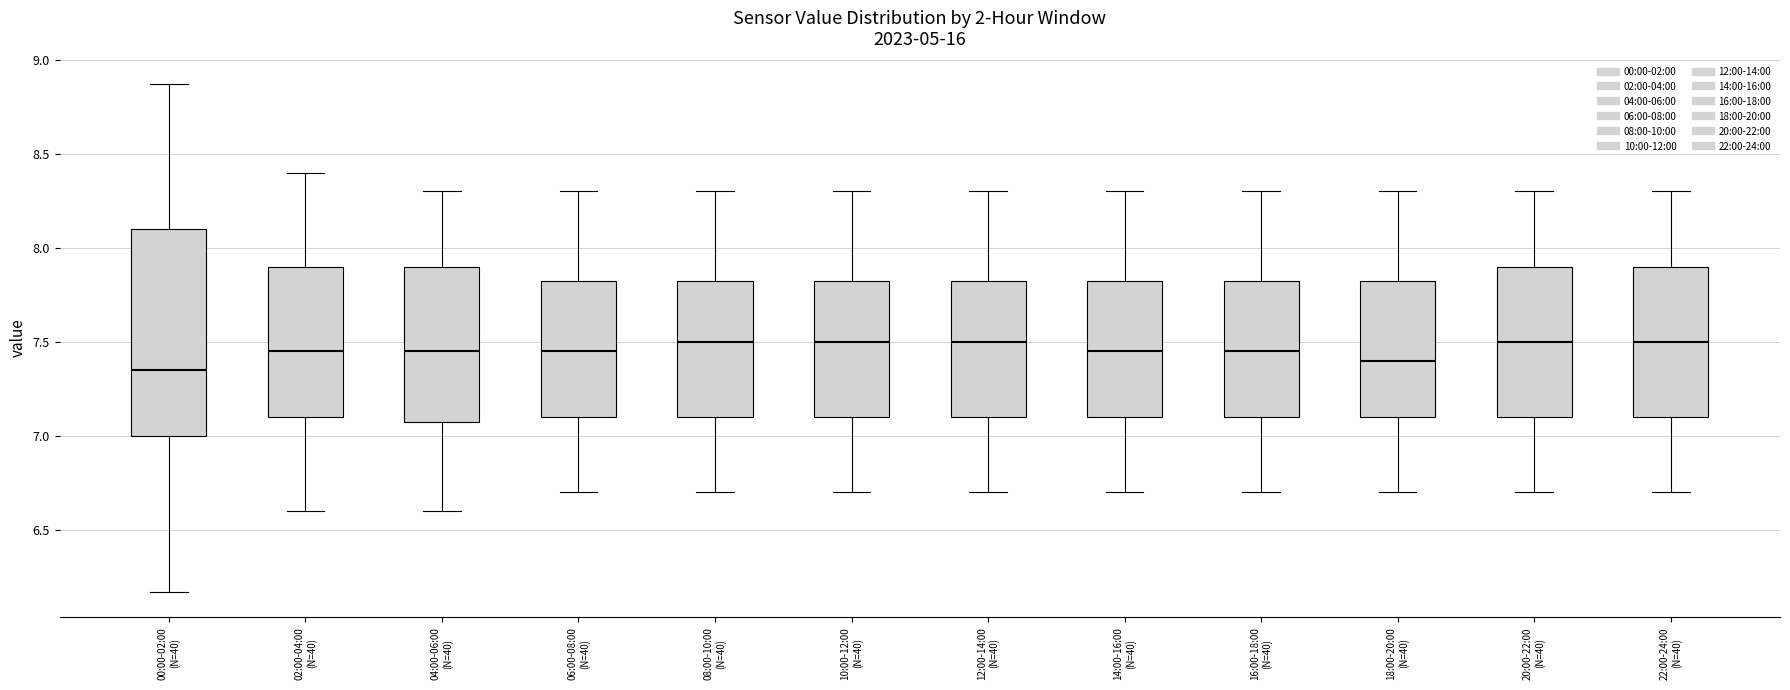

Reading left to right, transcribe this box plot: for each box, give where its median line is, the range the box spans, and where its two whiskers end, as read against the y-axis. The values are not printed on the chart, so give them approximately, as read against the axis.

00:00-02:00 (N=40): median 7.35, box 7.00 to 8.10, whiskers 6.15 to 8.85
02:00-04:00 (N=40): median 7.45, box 7.10 to 7.90, whiskers 6.60 to 8.40
04:00-06:00 (N=40): median 7.45, box 7.10 to 7.90, whiskers 6.60 to 8.30
06:00-08:00 (N=40): median 7.45, box 7.10 to 7.85, whiskers 6.70 to 8.30
08:00-10:00 (N=40): median 7.50, box 7.10 to 7.85, whiskers 6.70 to 8.30
10:00-12:00 (N=40): median 7.50, box 7.10 to 7.85, whiskers 6.70 to 8.30
12:00-14:00 (N=40): median 7.50, box 7.10 to 7.85, whiskers 6.70 to 8.30
14:00-16:00 (N=40): median 7.45, box 7.10 to 7.85, whiskers 6.70 to 8.30
16:00-18:00 (N=40): median 7.45, box 7.10 to 7.85, whiskers 6.70 to 8.30
18:00-20:00 (N=40): median 7.40, box 7.10 to 7.85, whiskers 6.70 to 8.30
20:00-22:00 (N=40): median 7.50, box 7.10 to 7.90, whiskers 6.70 to 8.30
22:00-24:00 (N=40): median 7.50, box 7.10 to 7.90, whiskers 6.70 to 8.30